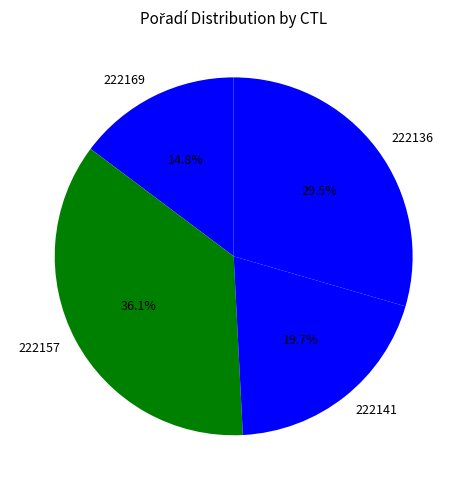

What is the smallest slice in the pie chart?

222169